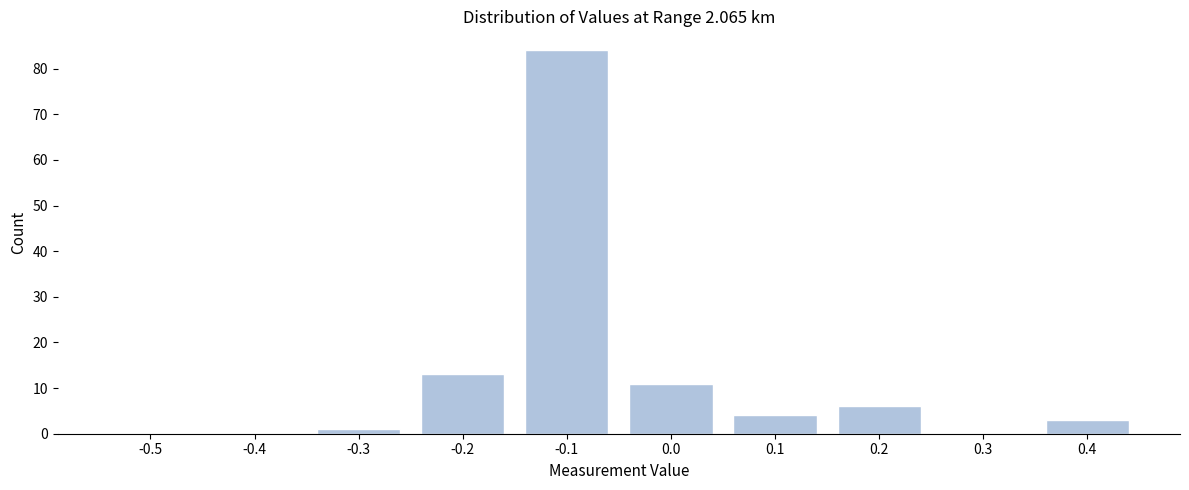

Reading left to right, transcribe all the data shown in this chart.

-0.5=0	-0.4=0	-0.3=1	-0.2=13	-0.1=84	0.0=11	0.1=4	0.2=6	0.3=0	0.4=3